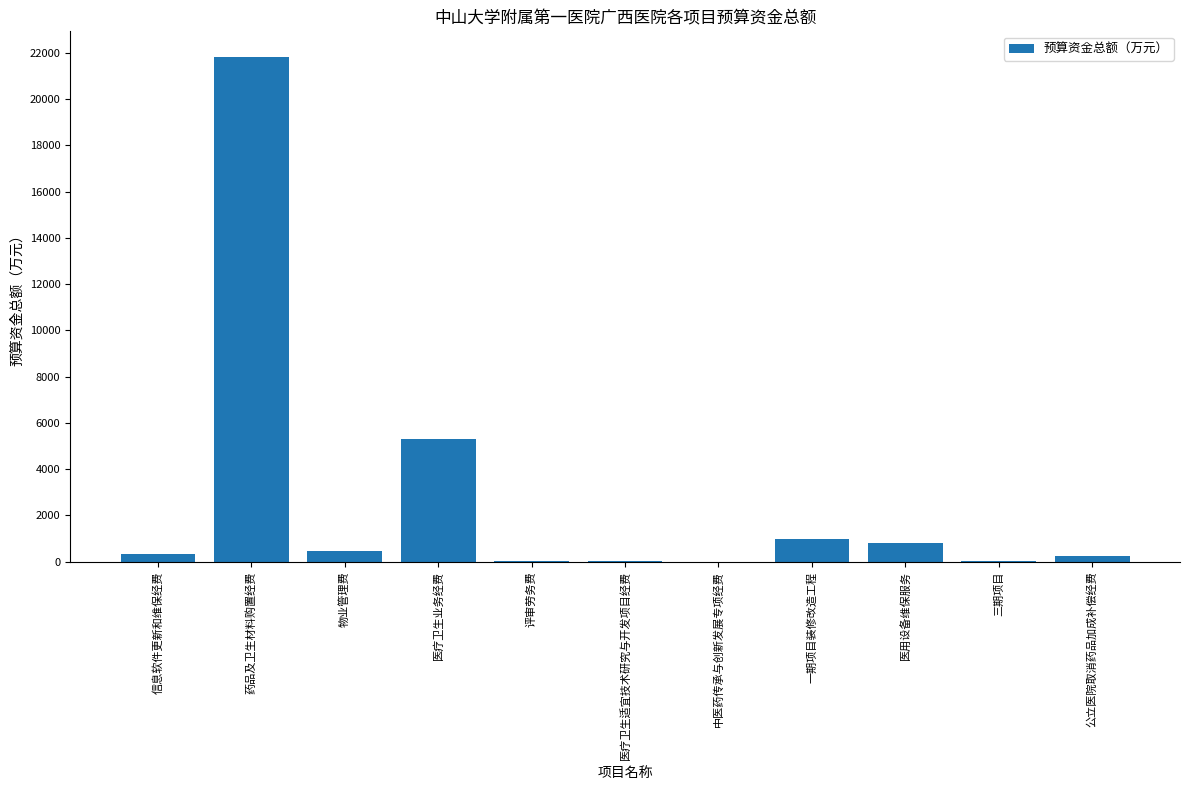

What is the sum of all values?

29999.1